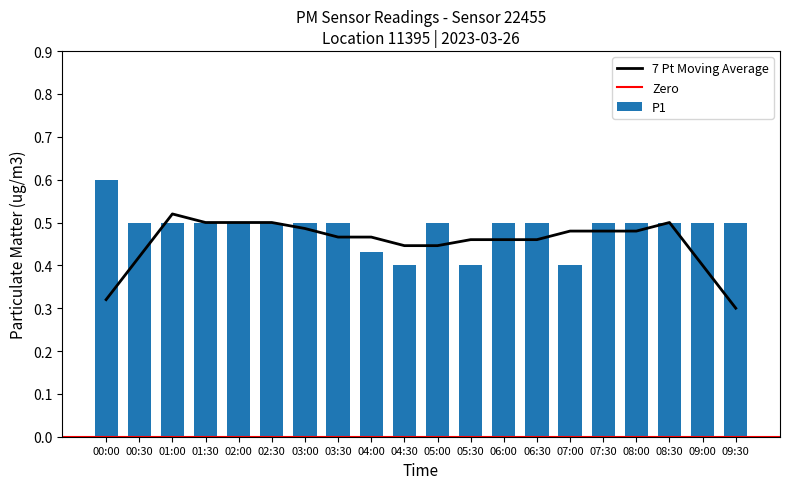

Reading right to left, transcribe all the data shown in this chart.

09:30=0.5	09:00=0.5	08:30=0.5	08:00=0.5	07:30=0.5	07:00=0.4	06:30=0.5	06:00=0.5	05:30=0.4	05:00=0.5	04:30=0.4	04:00=0.4	03:30=0.5	03:00=0.5	02:30=0.5	02:00=0.5	01:30=0.5	01:00=0.5	00:30=0.5	00:00=0.6